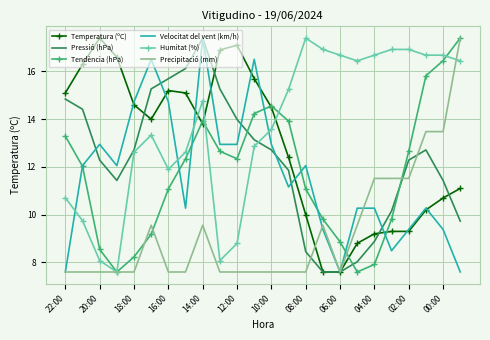

What is the sum of all Velocitat del vent (km/h) values?

279.5